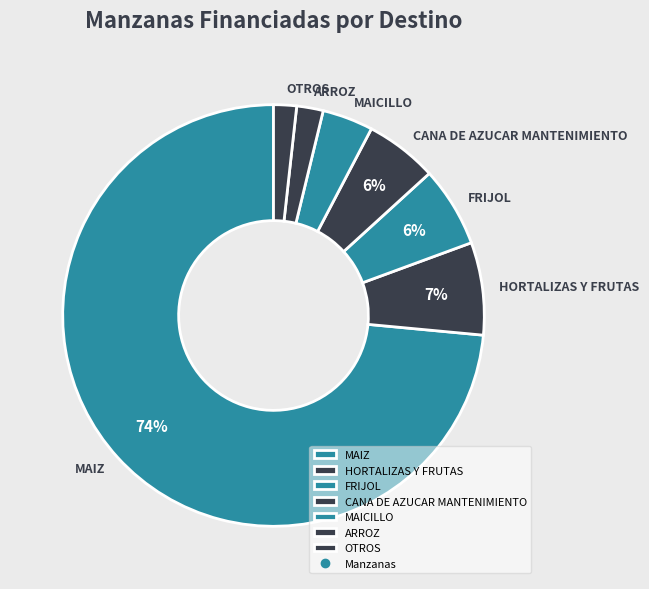

How many slices are in this pie chart?

7